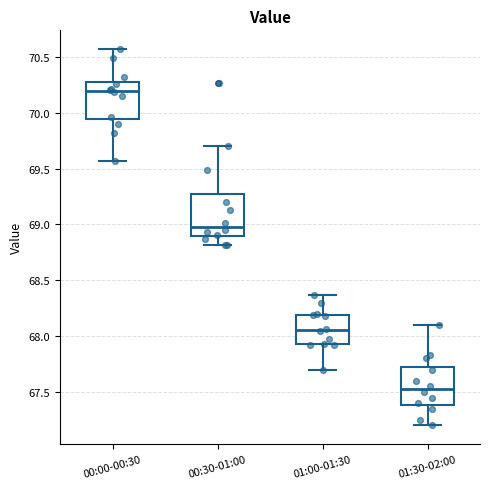

Where does the lower whisker of the box for 00:00-00:30 end on the y-axis? The values are not printed on the chart, so give them approximately, as read against the axis.

69.55